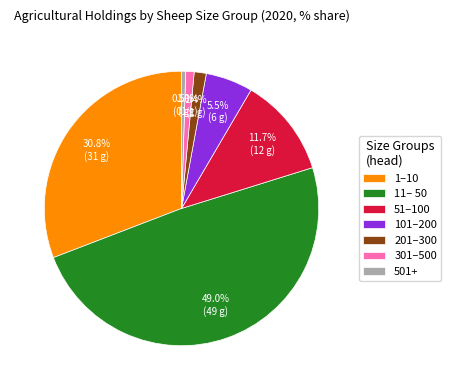

To the nearest percent, what is the average slice percentage?

14%